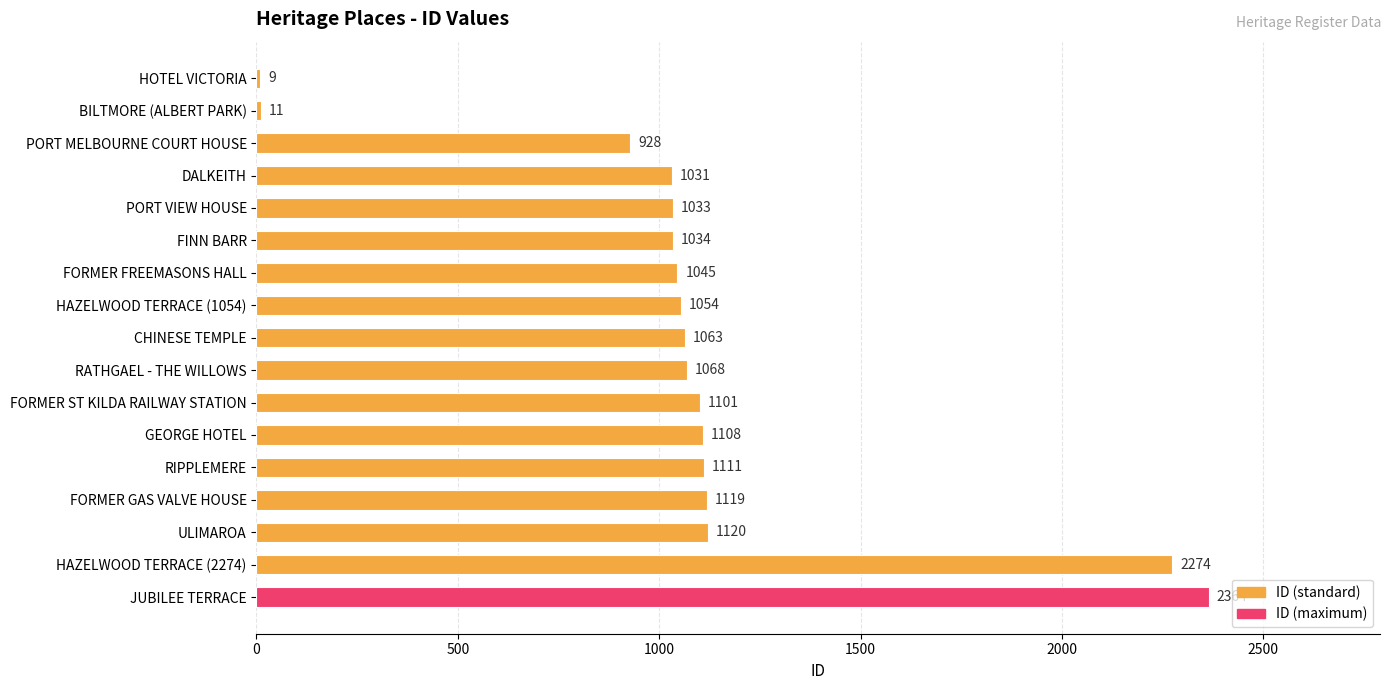

Reading bottom to top, extract all data points from this chart.

2364	2274	1120	1119	1111	1108	1101	1068	1063	1054	1045	1034	1033	1031	928	11	9